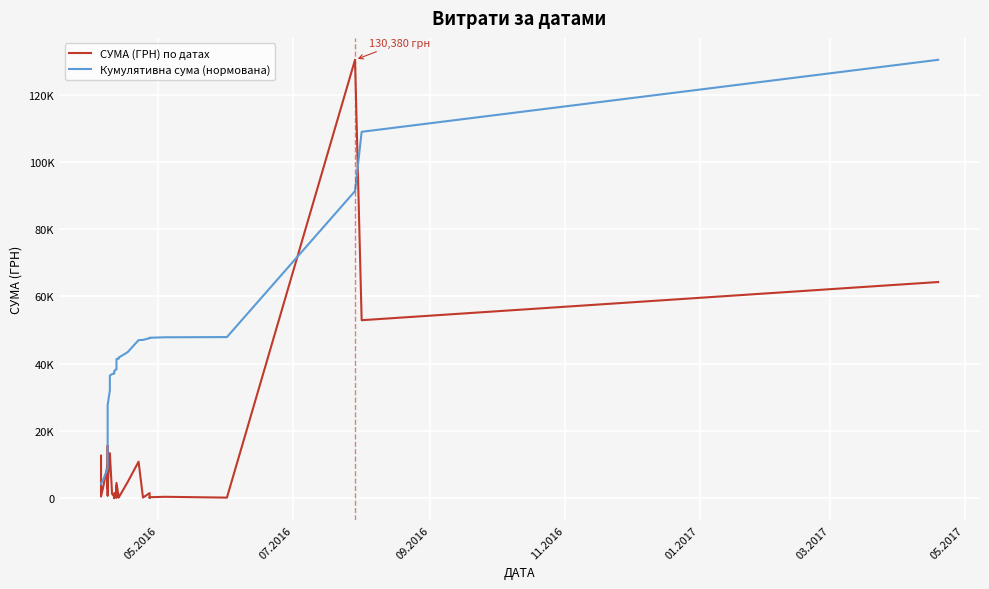

Is the value of Кумулятивна сума (нормована) at 20 greater than the value of СУМА (ГРН) по датах at 28?

Yes